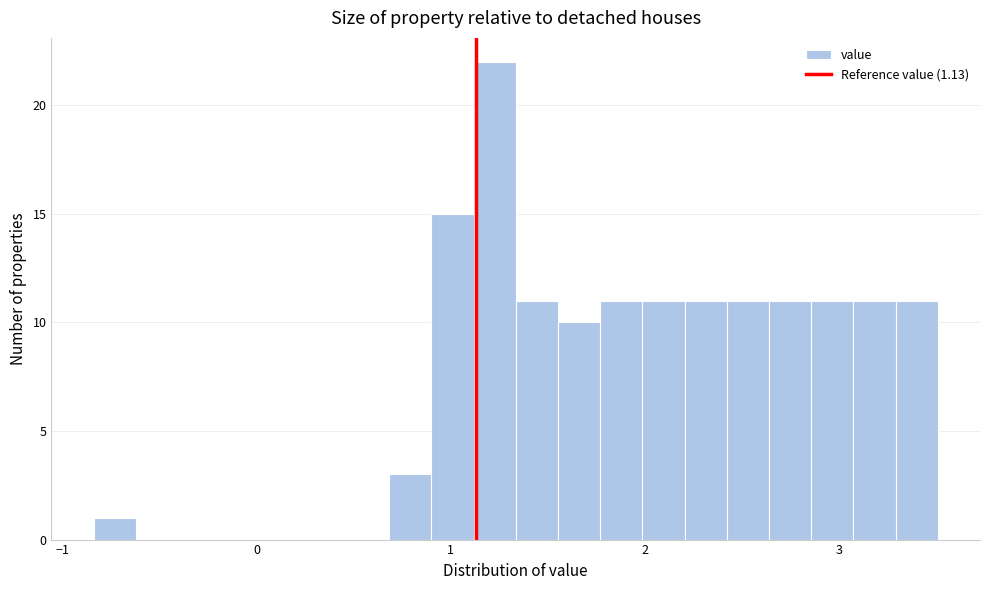

Read against the x-axis, roughly where is the centre of the tallest bar?

1.2